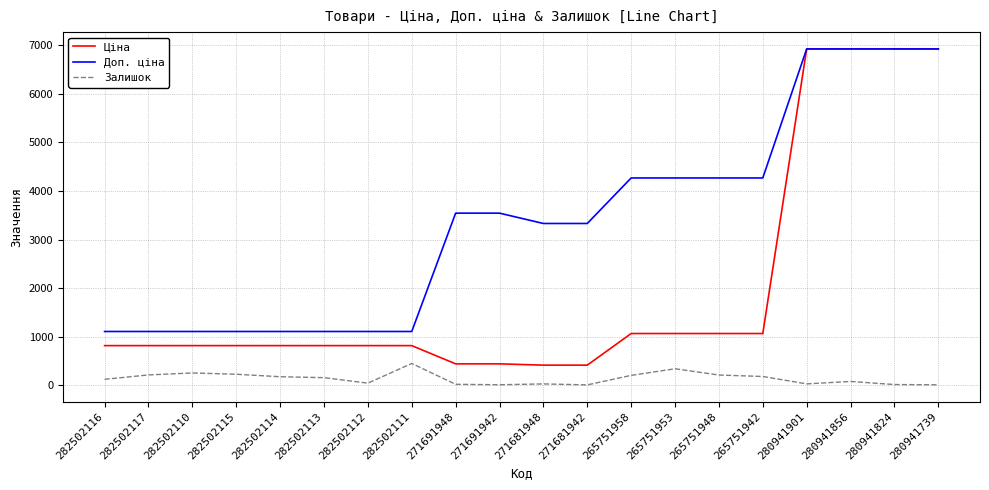

What is the approximate value of Ціна at 271691942?

443.1